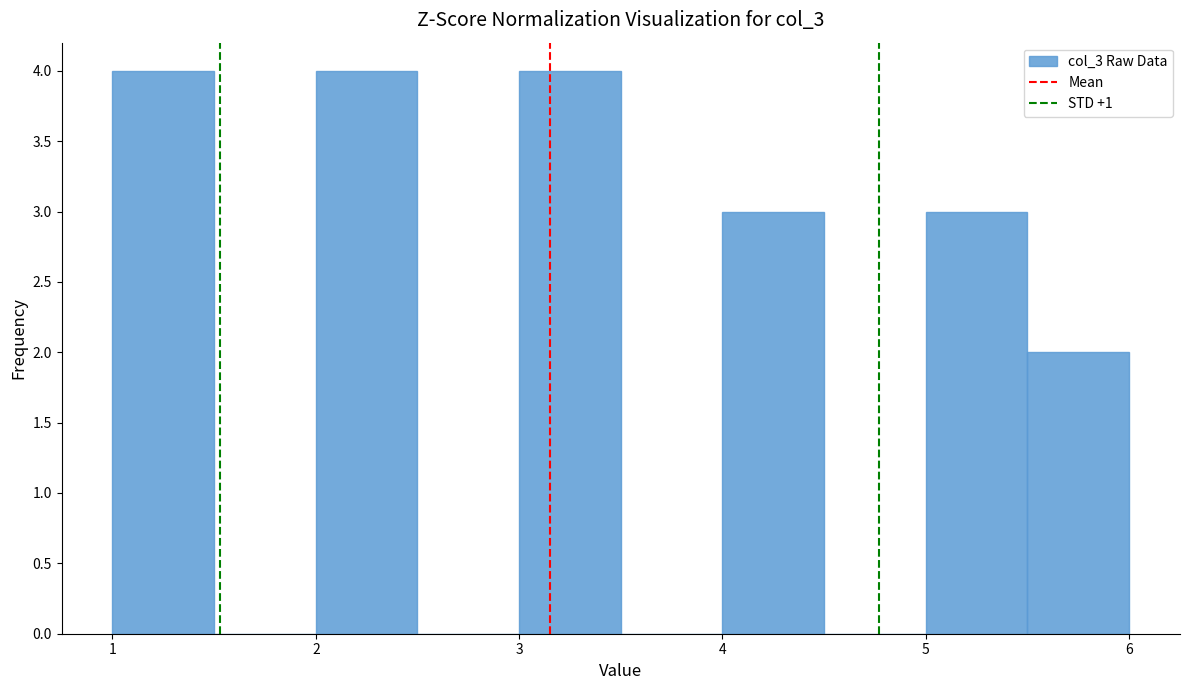

Reading left to right, transcribe this chart: for each bar, give the range it covers on the x-axis and its height. The values are not printed on the chart, so give them approximately, as read against the axis.

1.0 to 1.5: 4
1.5 to 2.0: 0
2.0 to 2.5: 4
2.5 to 3.0: 0
3.0 to 3.5: 4
3.5 to 4.0: 0
4.0 to 4.5: 3
4.5 to 5.0: 0
5.0 to 5.5: 3
5.5 to 6.0: 2